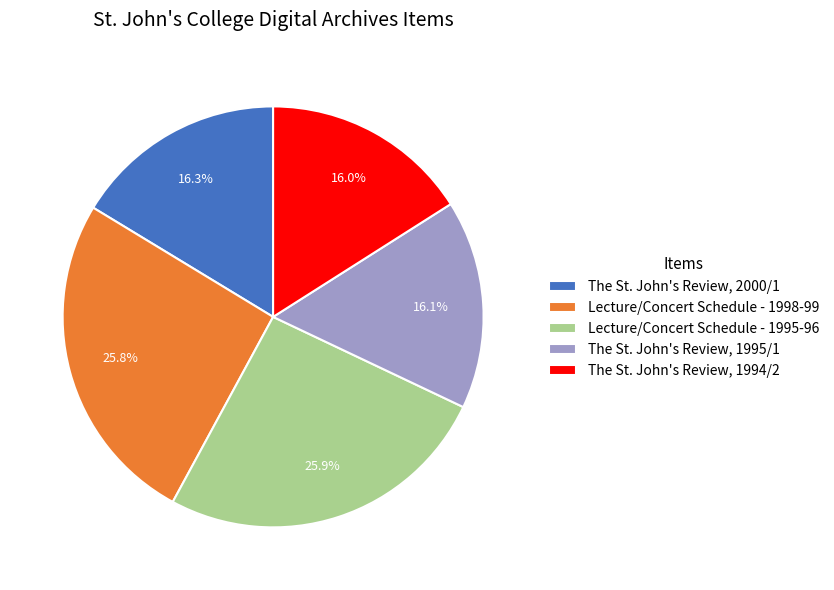

Does any single category account for the majority?

No